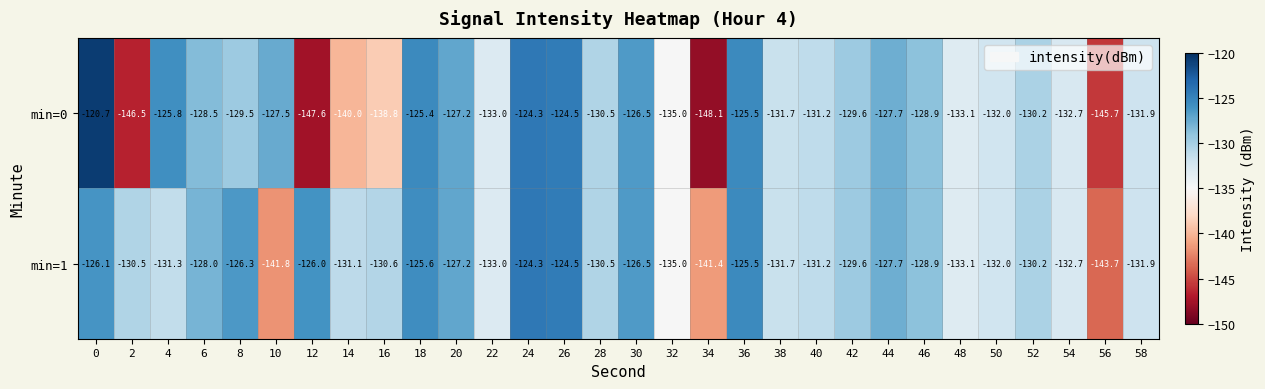

What is the sum of the min=1 values at 10 and 16?

-272.4